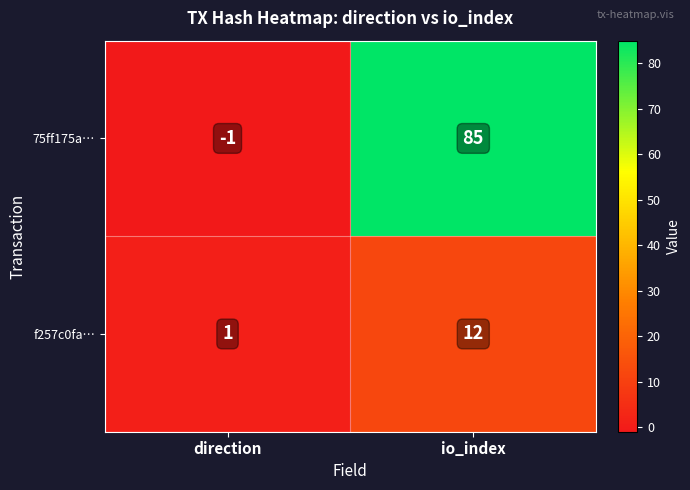

Reading right to left, transcribe all the data shown in this chart.

75ff175a…: 85	-1
f257c0fa…: 12	1